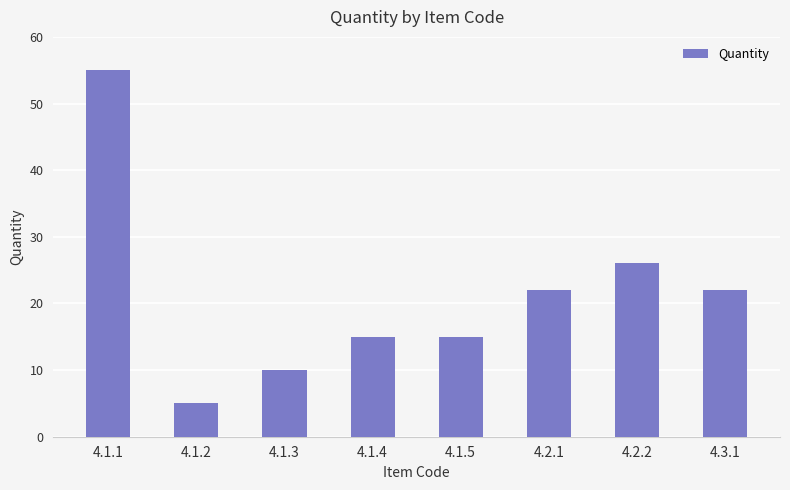

What is the difference between the values at 4.1.2 and 4.2.2?

21